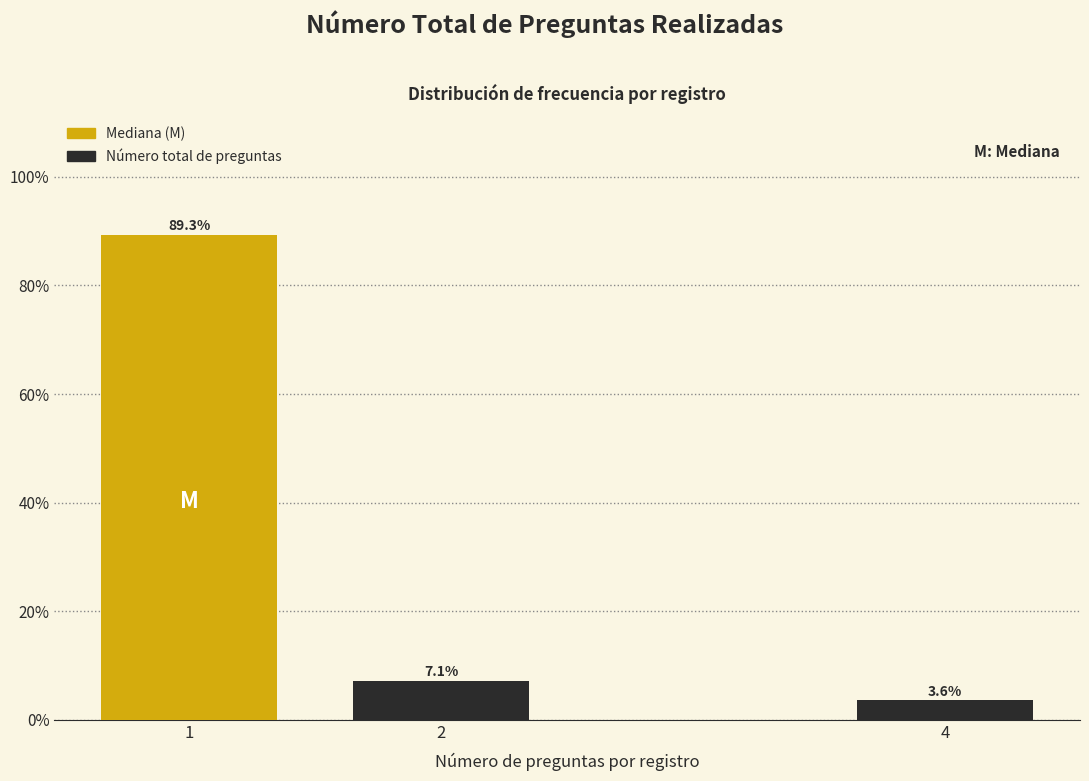

Reading left to right, transcribe all the data shown in this chart.

1=89.3	2=7.1	4=3.6